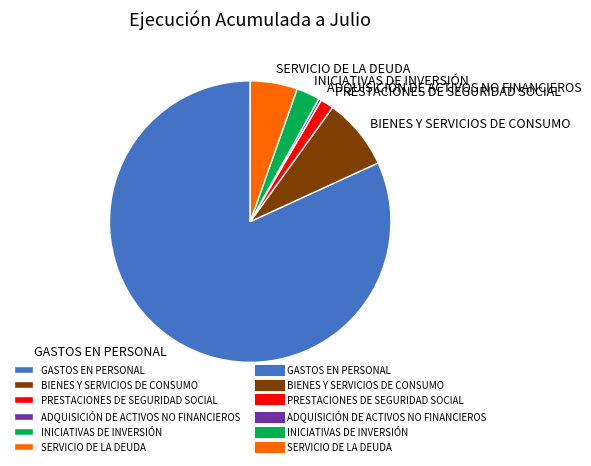

Which category has the smallest portion of the pie?

ADQUISICIÓN DE ACTIVOS NO FINANCIEROS